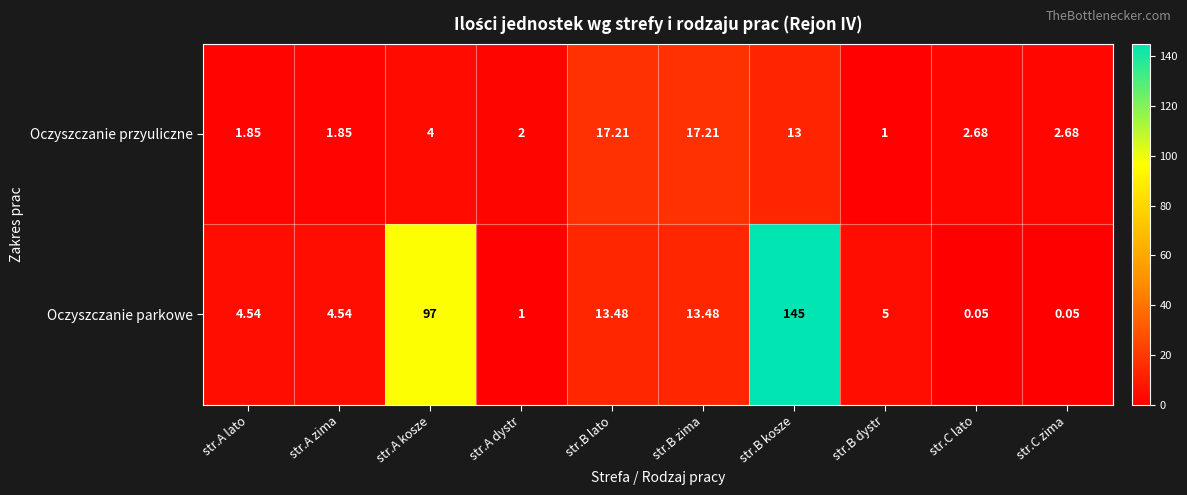

Which category has the lowest value in the Oczyszczanie przyuliczne series?

str.B dystr